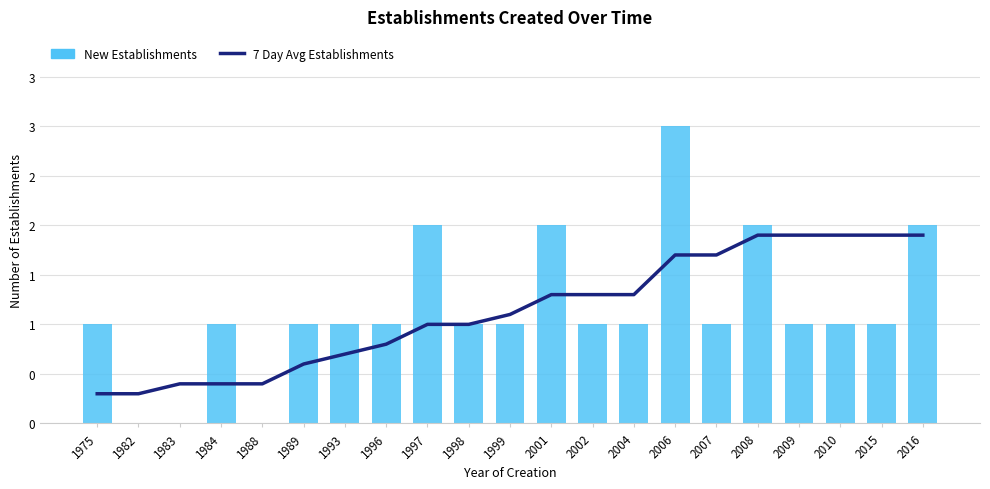

Is the value of 7 Day Avg Establishments at 1983 greater than the value of New Establishments at 2009?

No